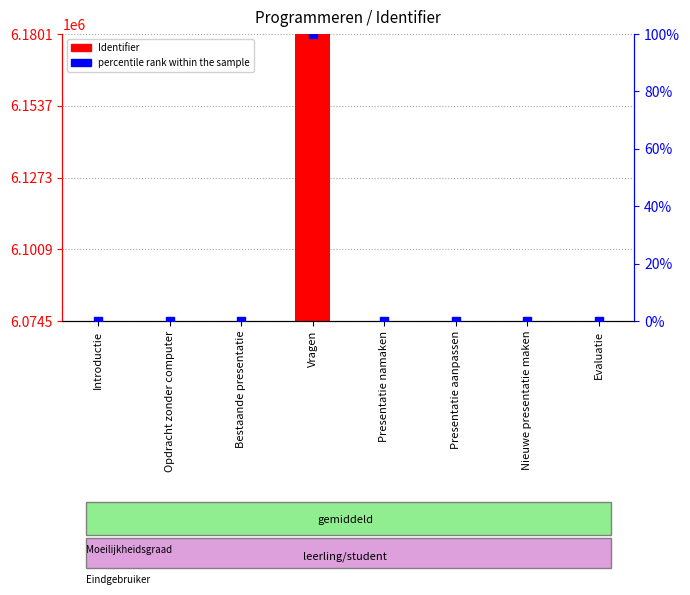

Which series has the largest total across all categories?

Identifier